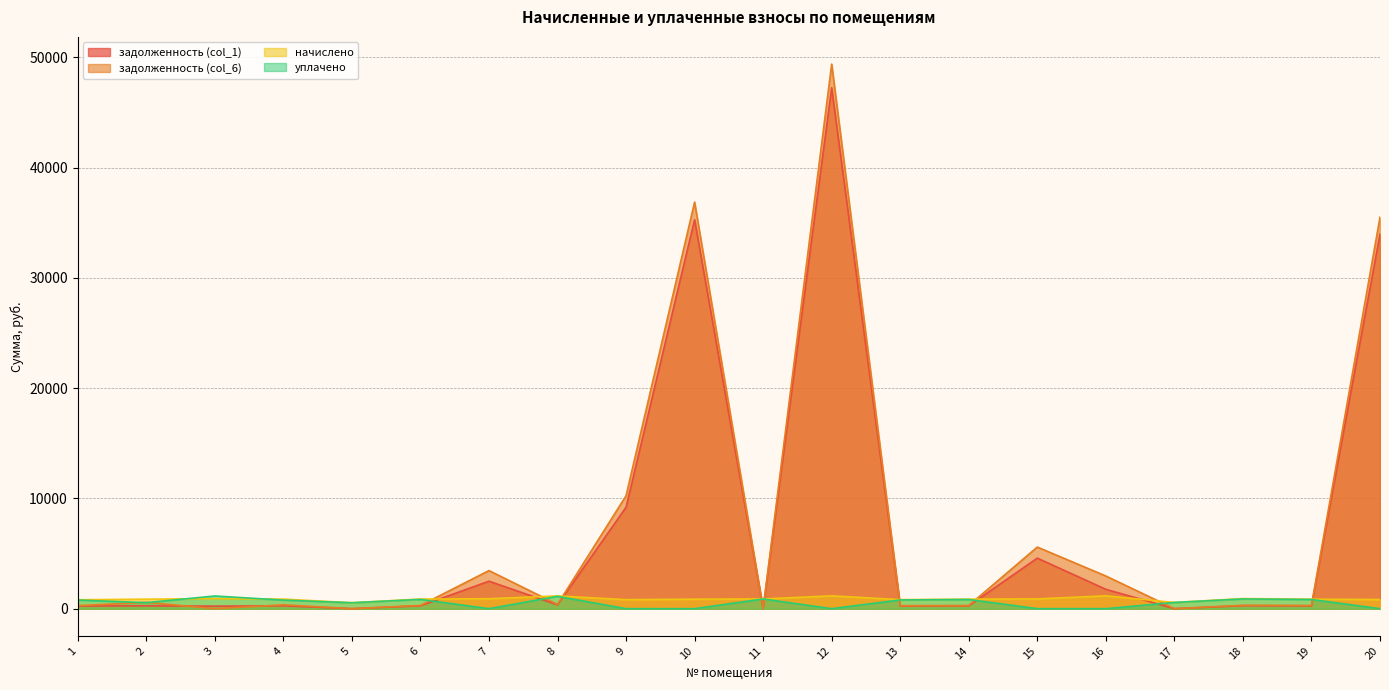

Is it true that задолженность (col_1) equals 35266.8 at 10?

True